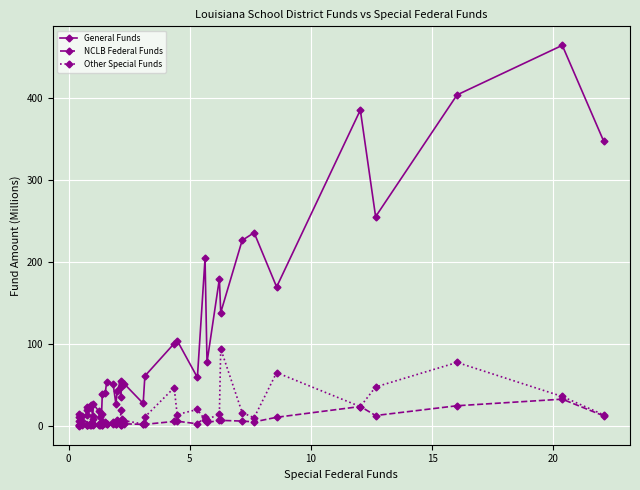

Does the chart display data point markers on the line(s)?

Yes